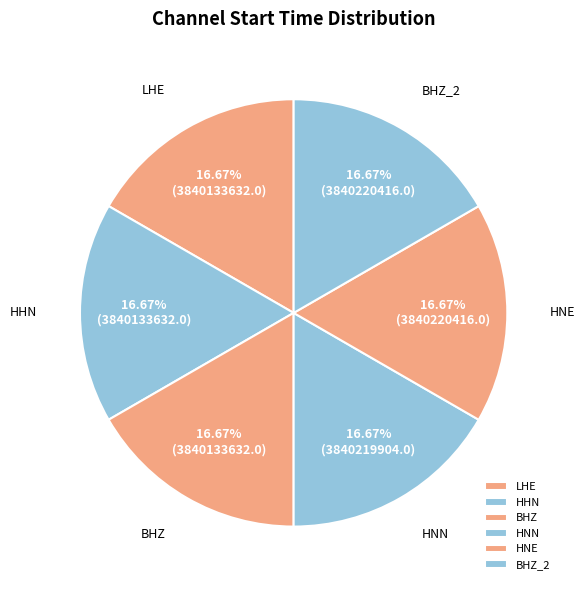

Approximately how many times larger is the value at BHZ_2 compared to HHN?

1.0